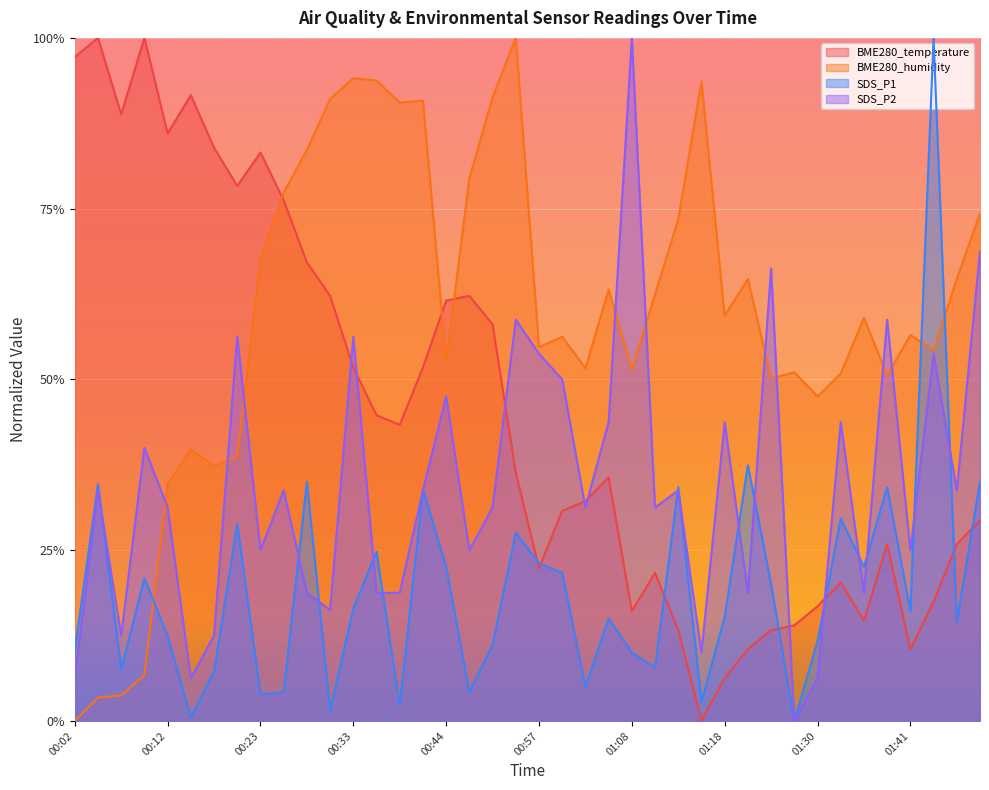

Which series has the largest total across all categories?

BME280_humidity